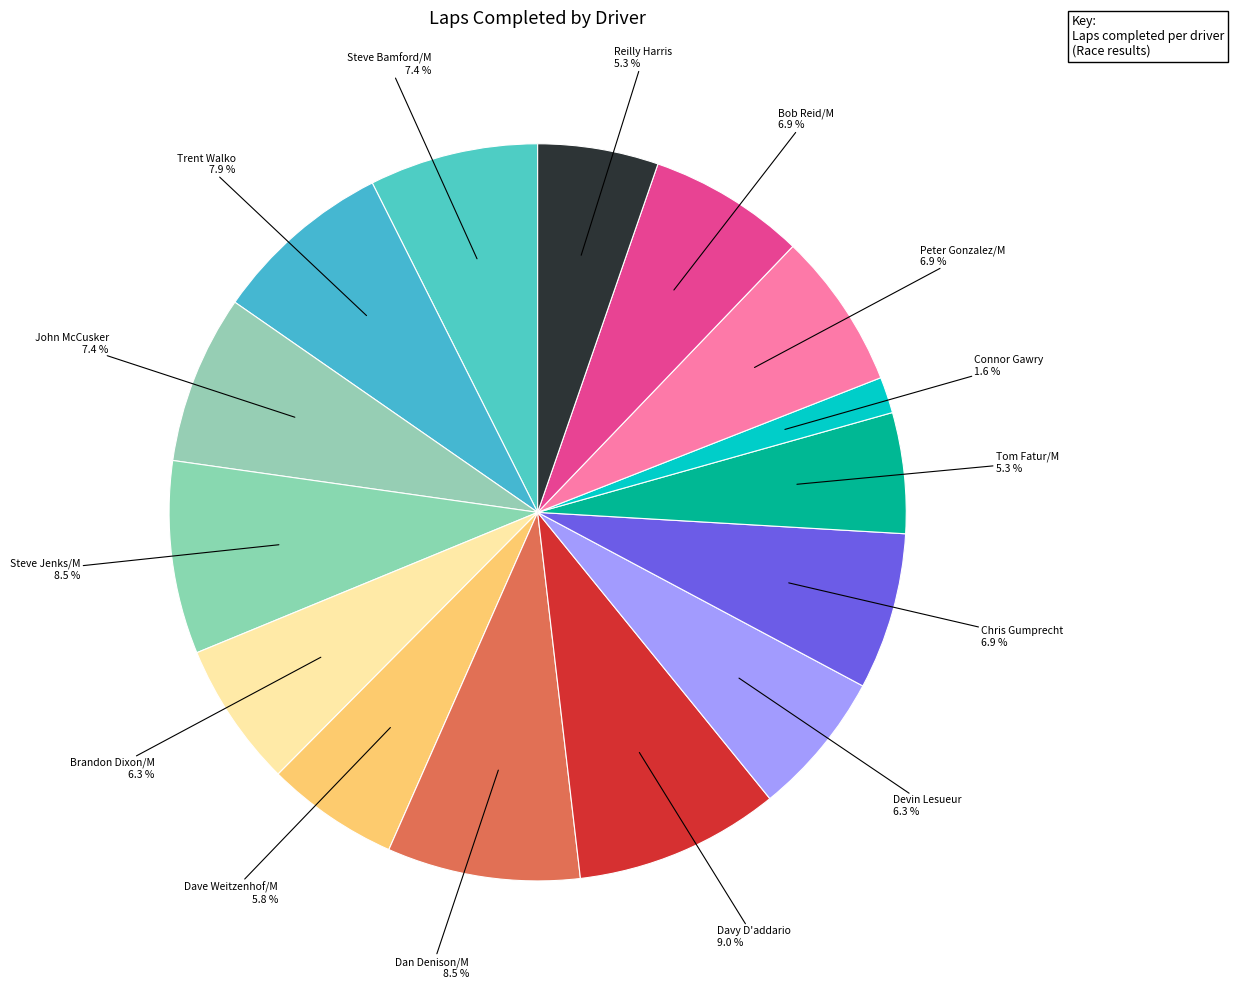

Rank the categories by value from highest to lowest.

Davy D'addario, Steve Jenks/M, Dan Denison/M, Trent Walko, Steve Bamford/M, John McCusker, Chris Gumprecht, Peter Gonzalez/M, Bob Reid/M, Brandon Dixon/M, Devin Lesueur, Dave Weitzenhof/M, Tom Fatur/M, Reilly Harris, Connor Gawry